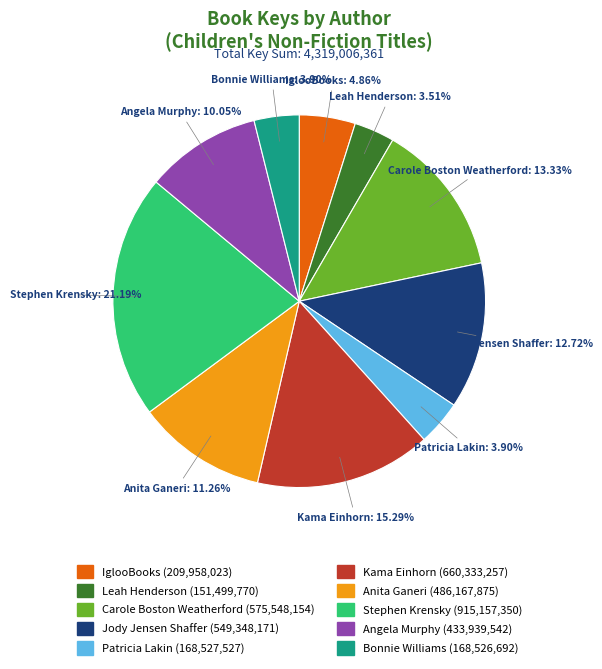

Count the number of slices in the pie.

10